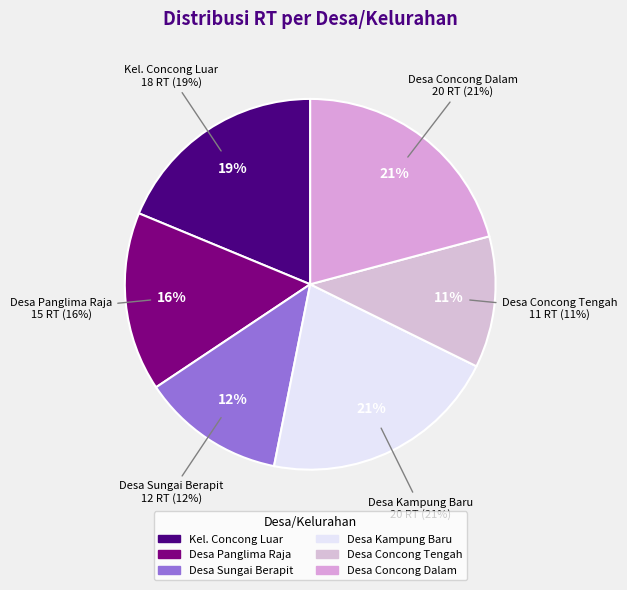

The Desa Concong Dalam slice represents 29% of the pie. True or false?

False